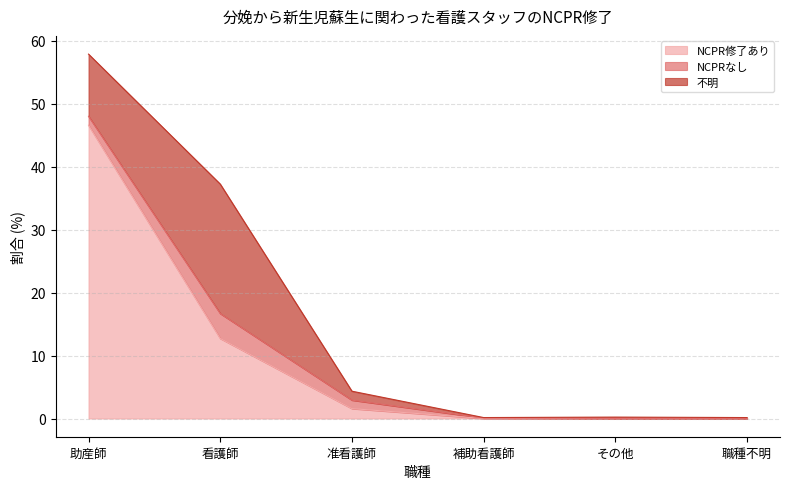

Which series changed the most between 准看護師 and その他?

NCPR修了あり